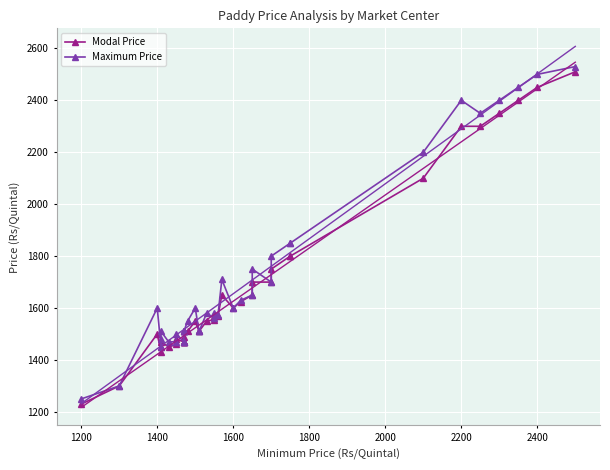

At which category does Modal Price reach its first local peak?

1400